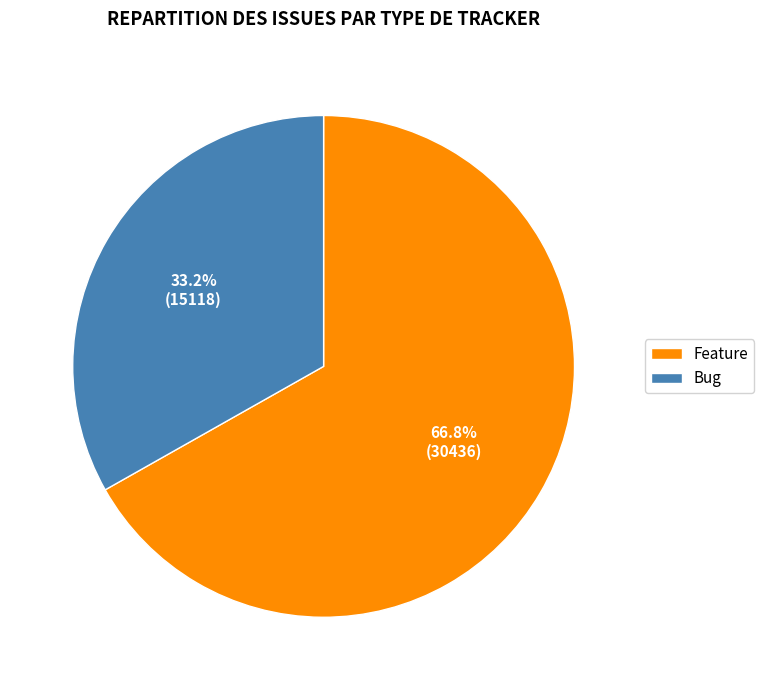

What percentage is the Feature slice, to the nearest percent?

67%